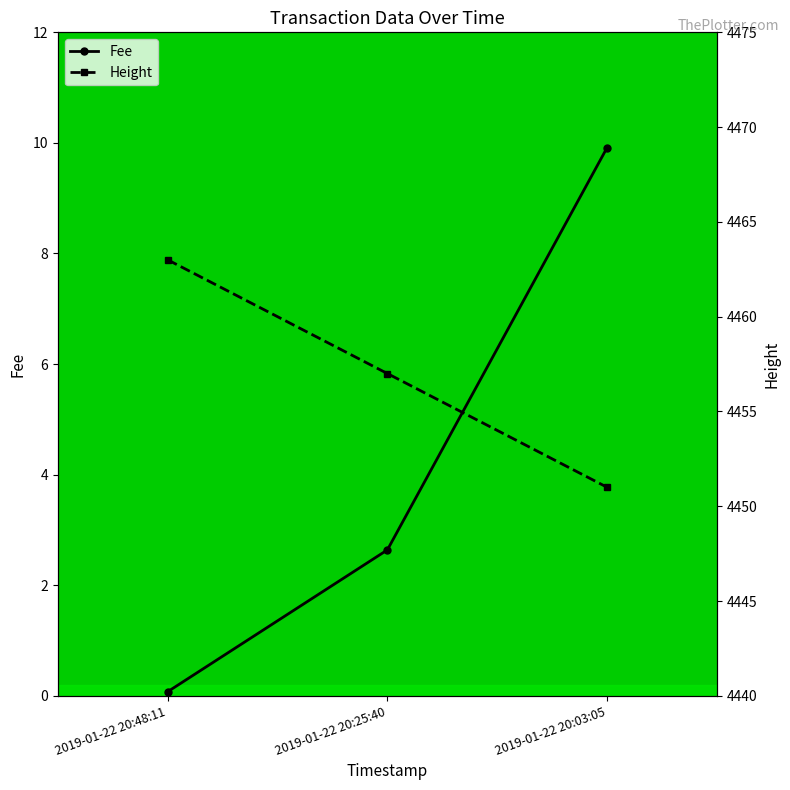

How many lines are shown in the chart?

2